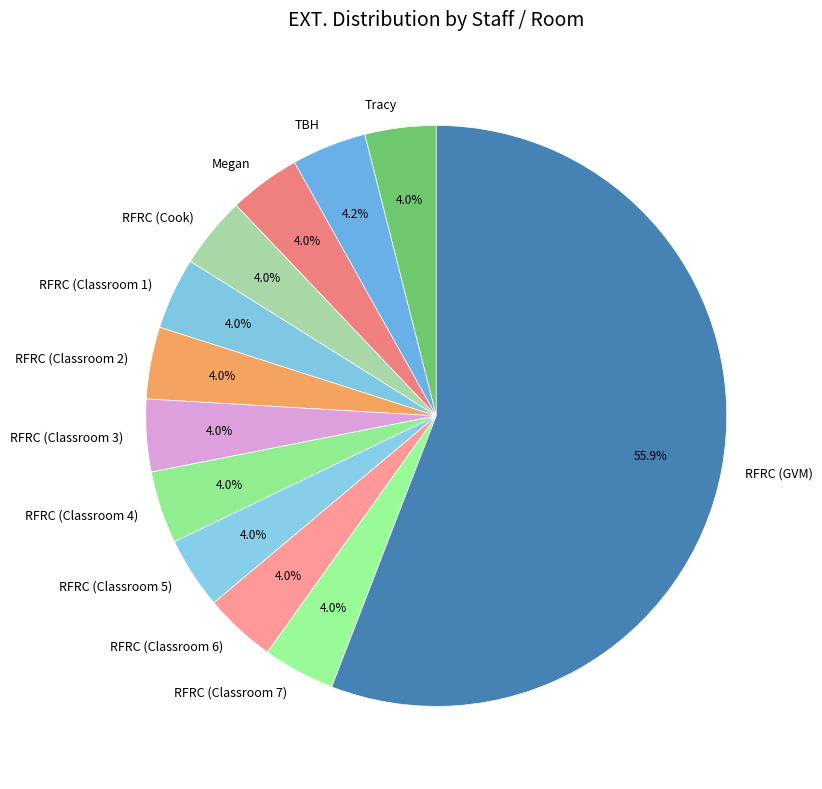

To the nearest percent, what is the difference between the largest and smallest slice percentages?

52%